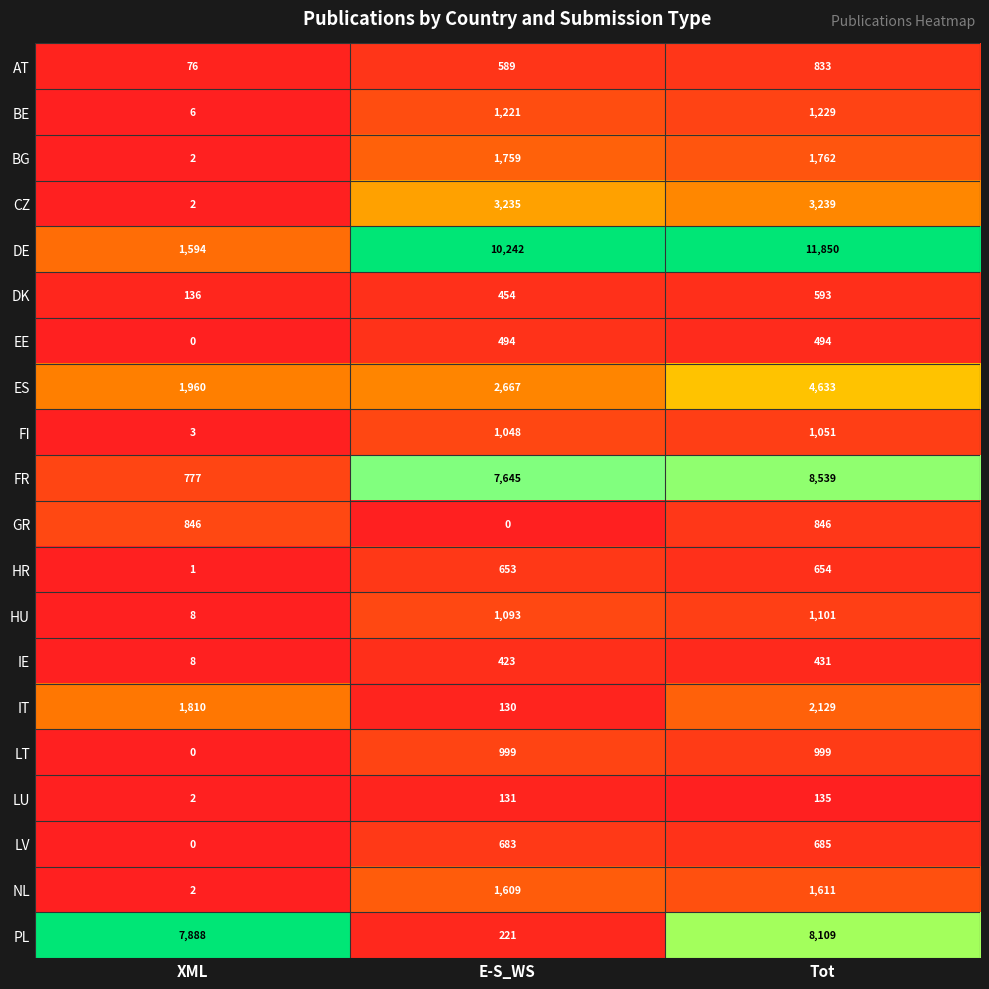

Rank the series at E-S_WS from highest to lowest value.

DE, FR, CZ, ES, BG, NL, BE, HU, FI, LT, LV, HR, AT, EE, DK, IE, PL, LU, IT, GR